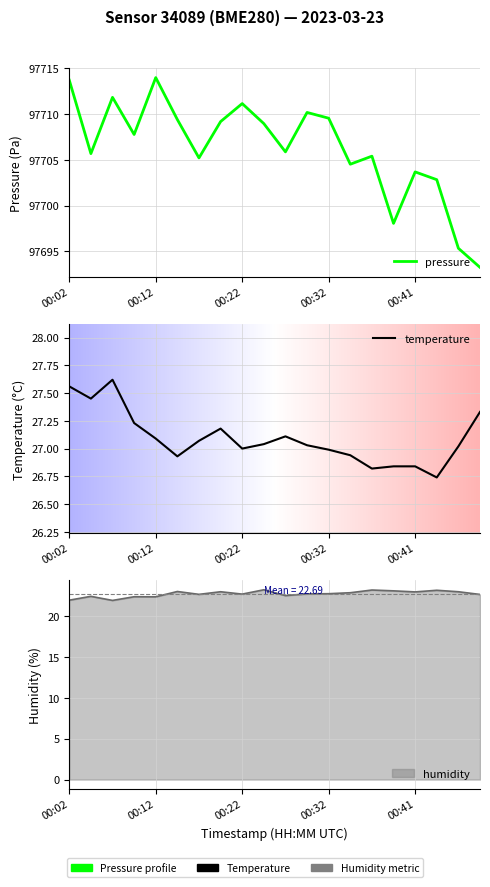

At which label is pressure closest to 97703?

00:44